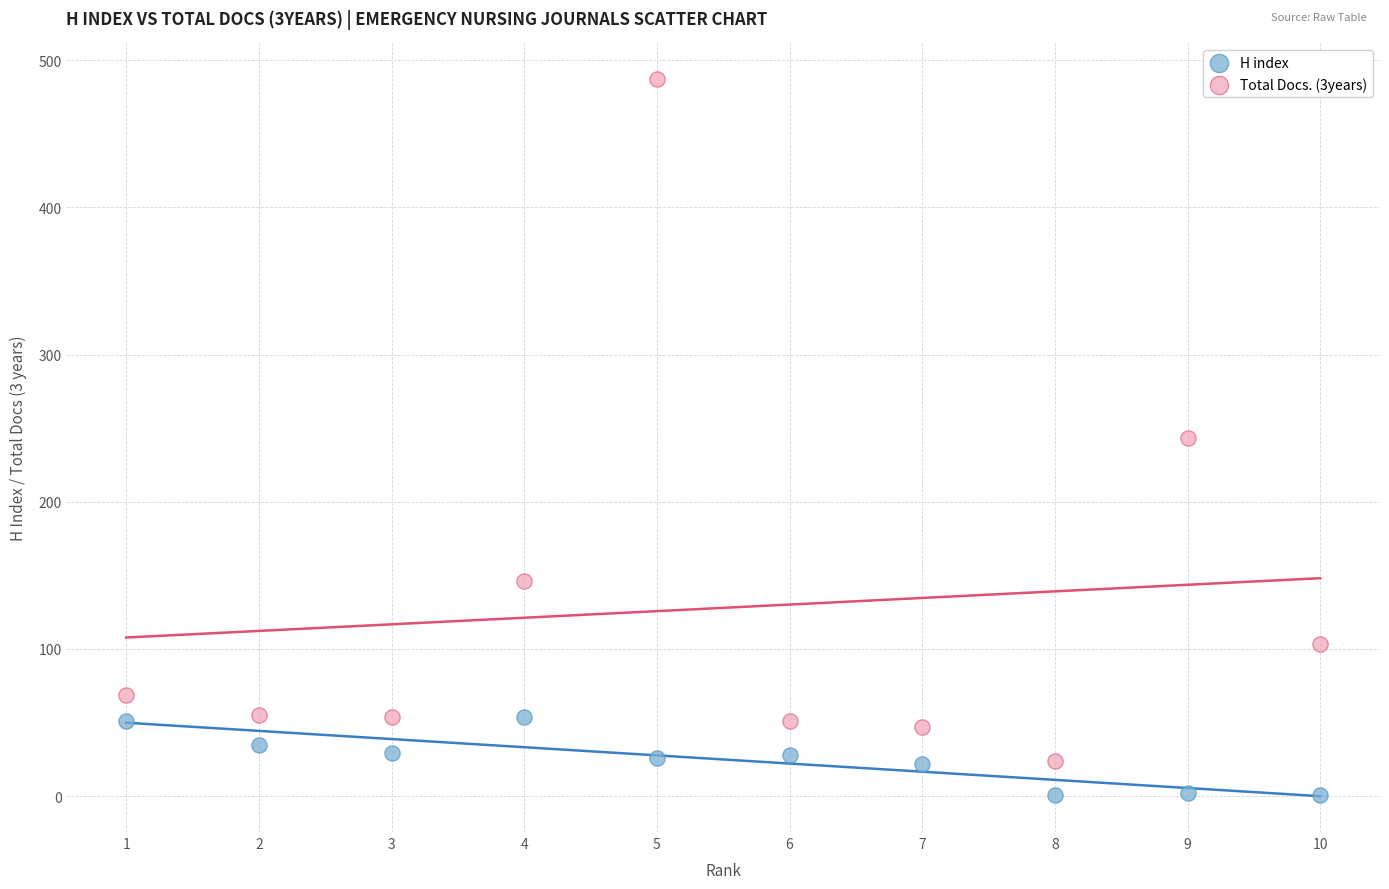

Which series has the largest Y range (max minus min)?

Total Docs. (3years)